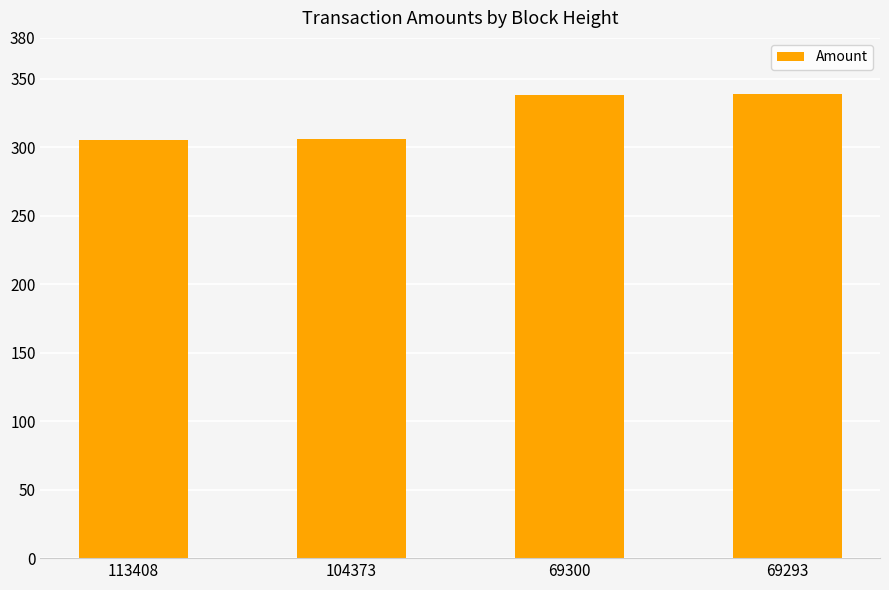

What is the average value?

322.1